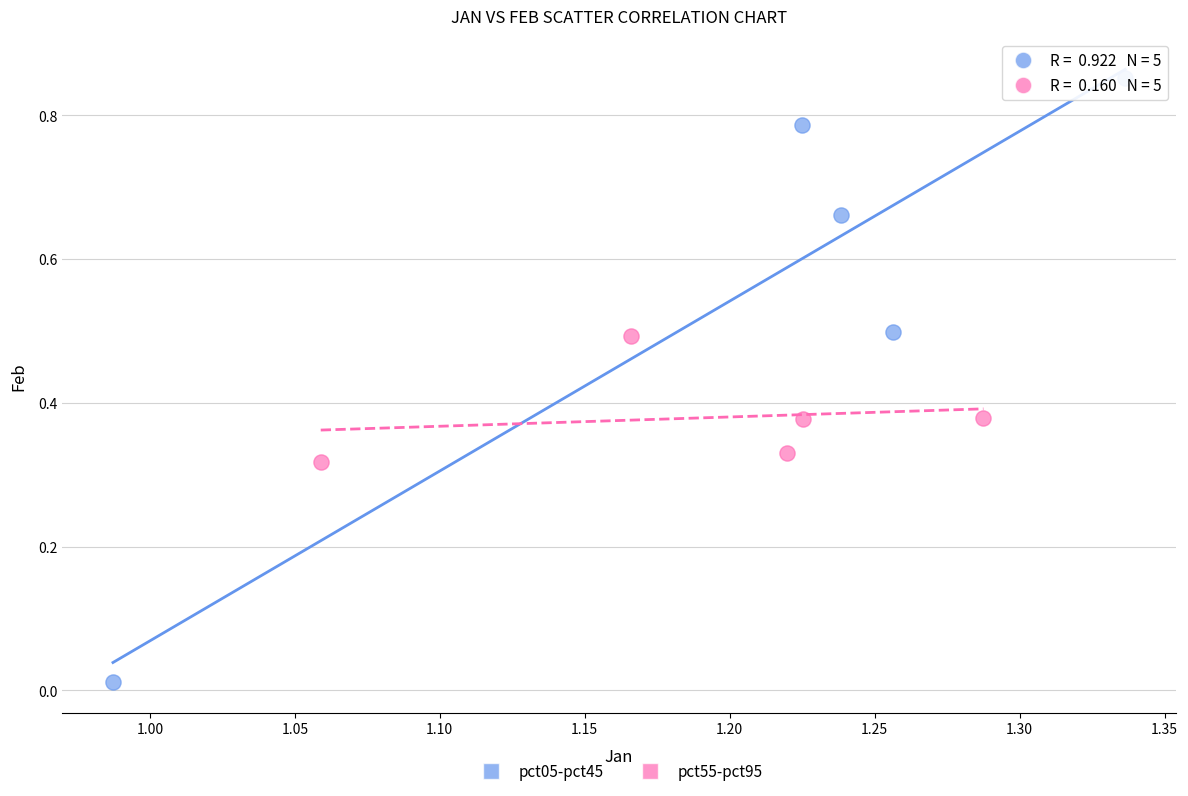

What are all the series names shown in the legend?

pct05-pct45, pct55-pct95